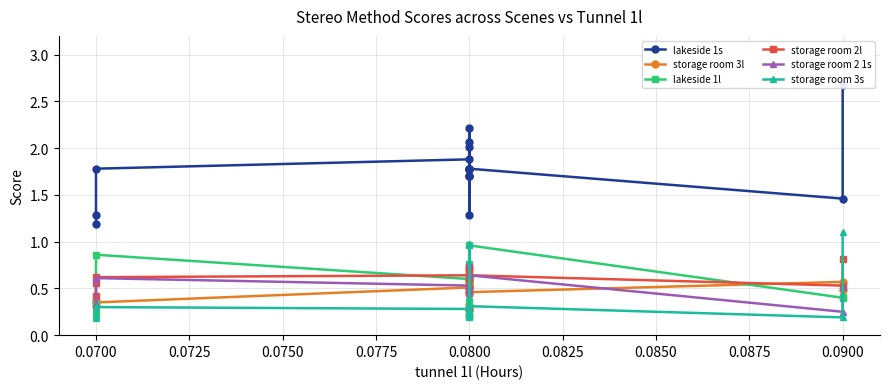

Which series has the widest spread of values?

lakeside 1s